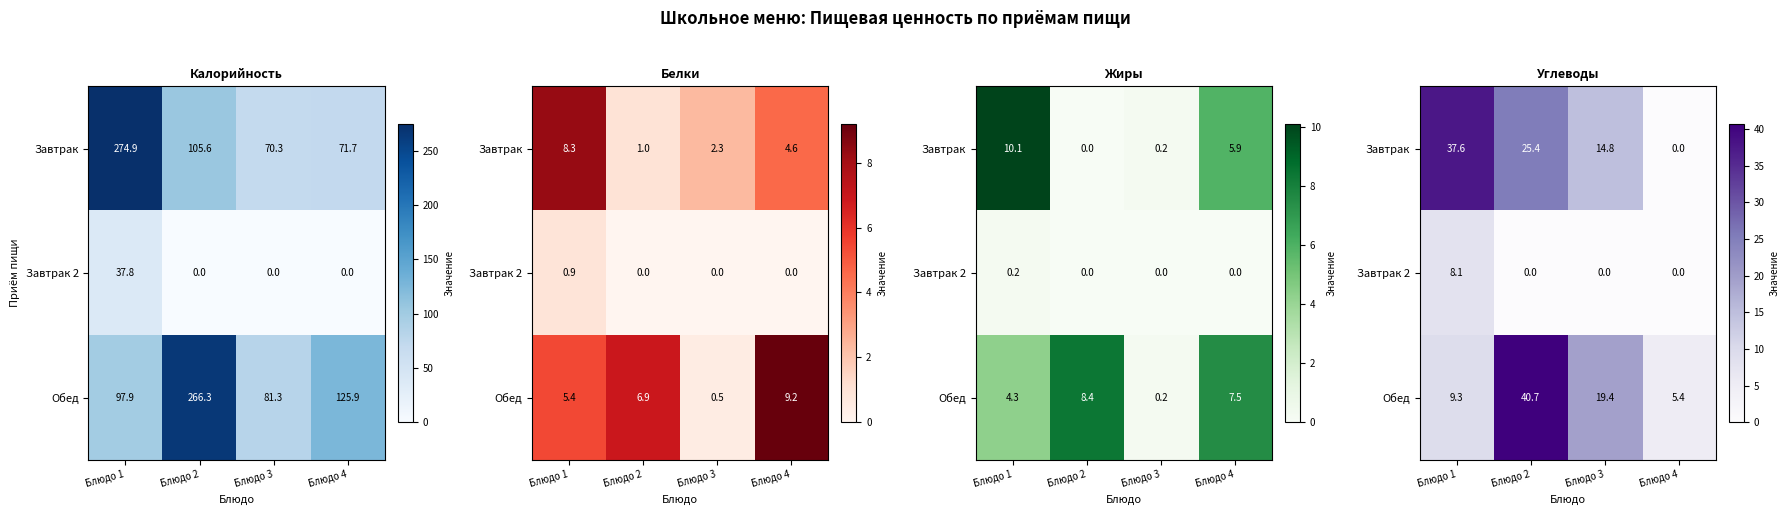

What is the difference between the highest and lowest values at Блюдо 2?

40.7